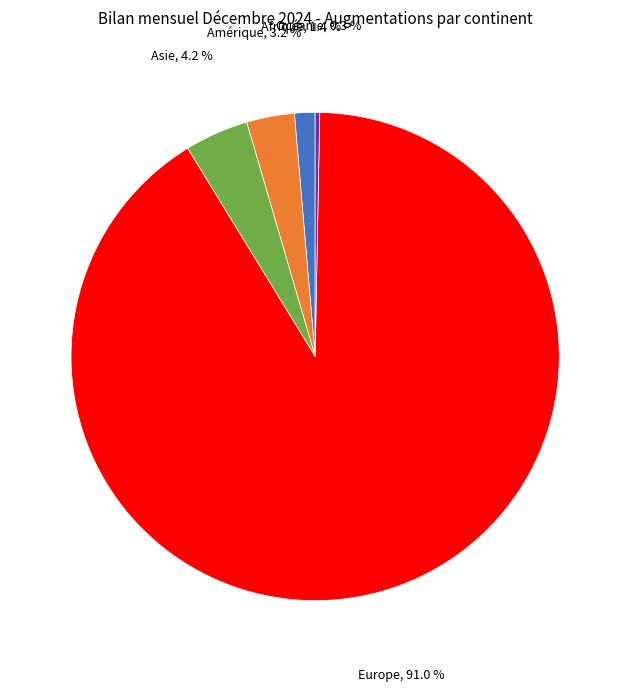

What is the ratio of the value at Amérique to the value at Afrique?

2.3